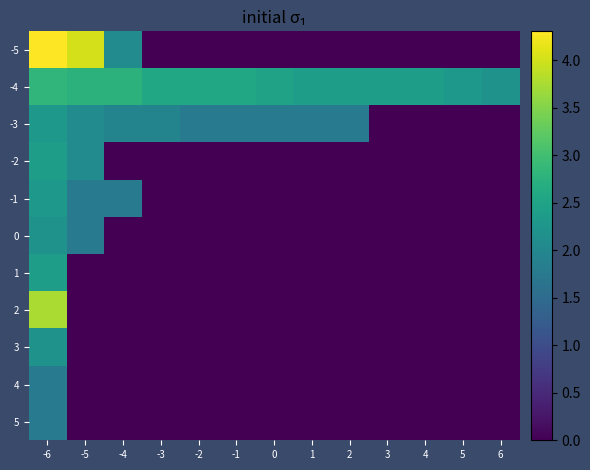

Which series changed the most between -1 and 6?

-3